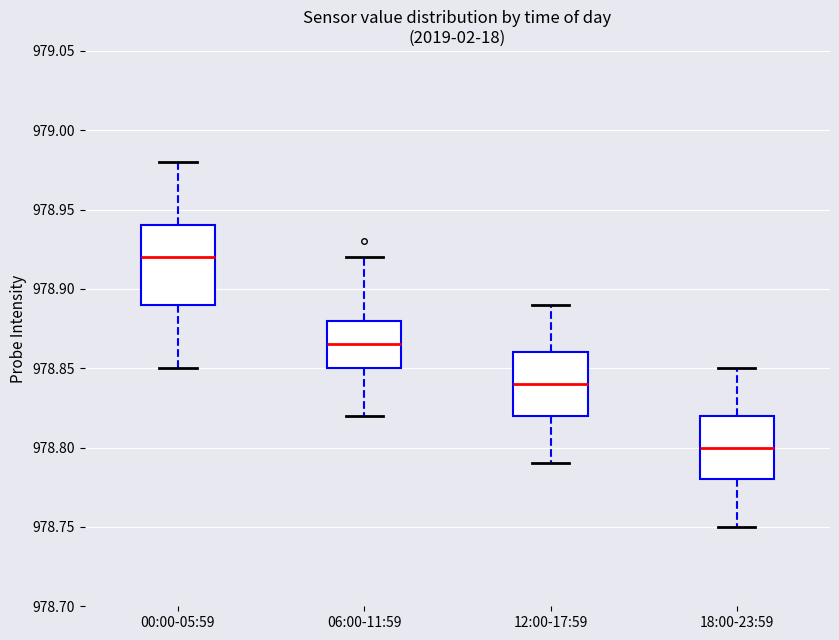

Which box's median line is the highest?

00:00-05:59